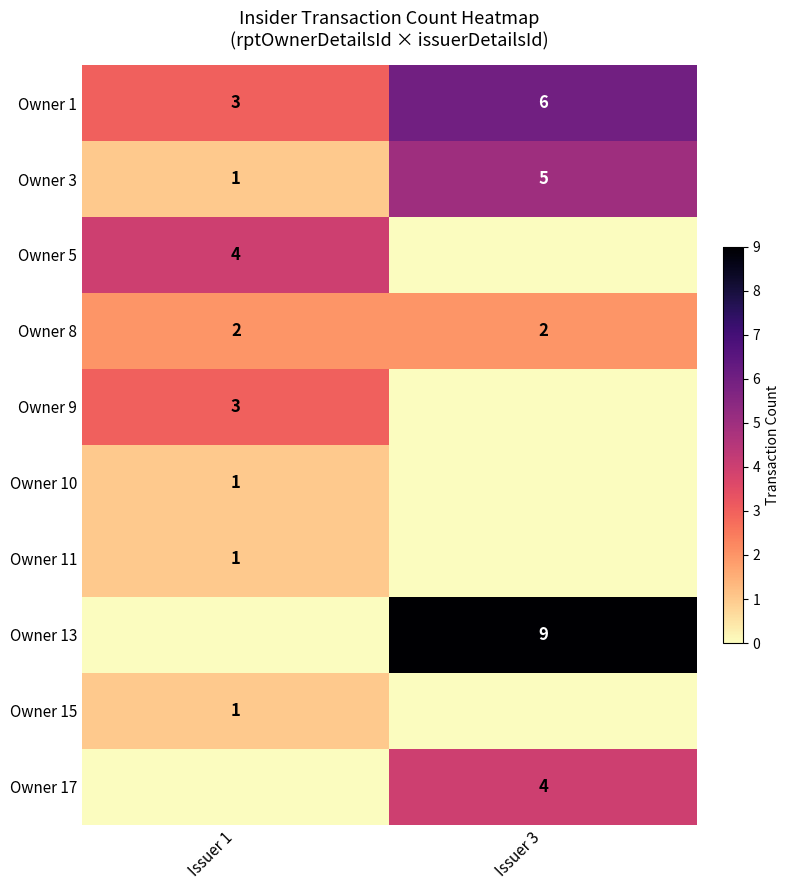

List the labels in order of Owner 1 value, largest first.

Issuer 3, Issuer 1